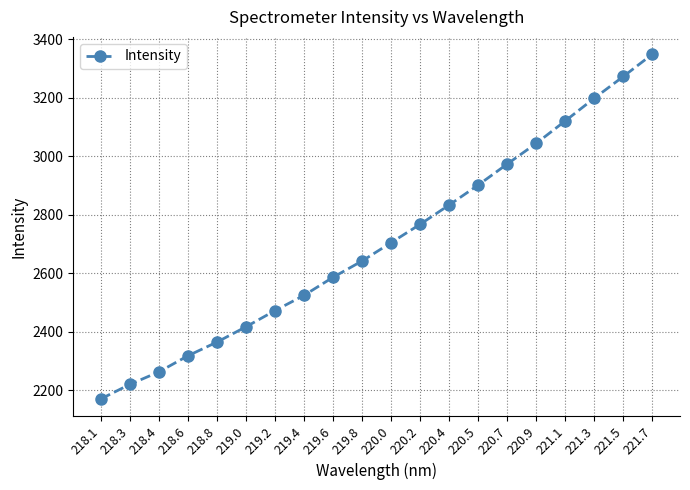

The value at 219.4 is 2524.2. True or false?

True